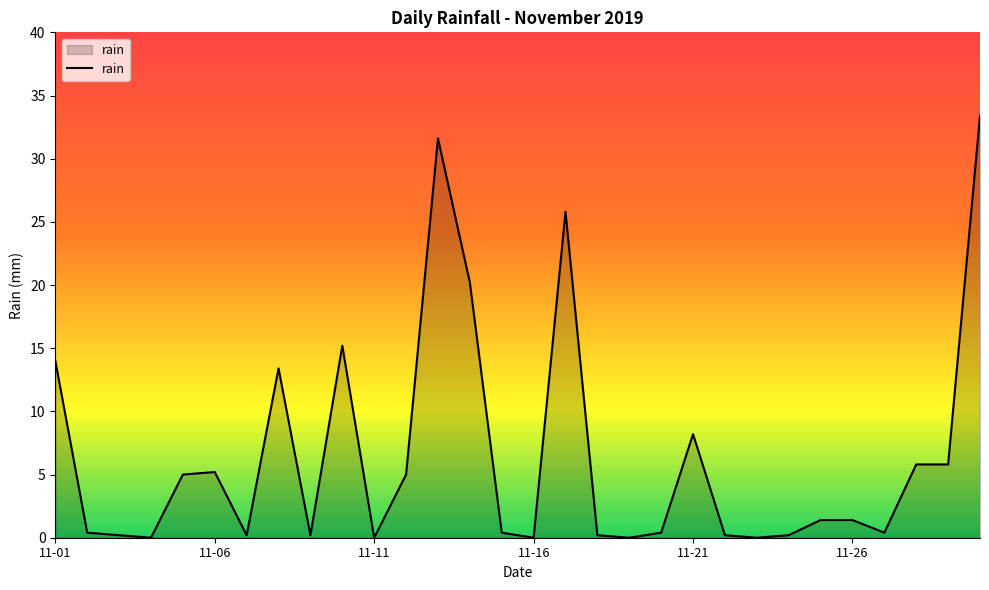

What is the greatest value displayed?

33.4